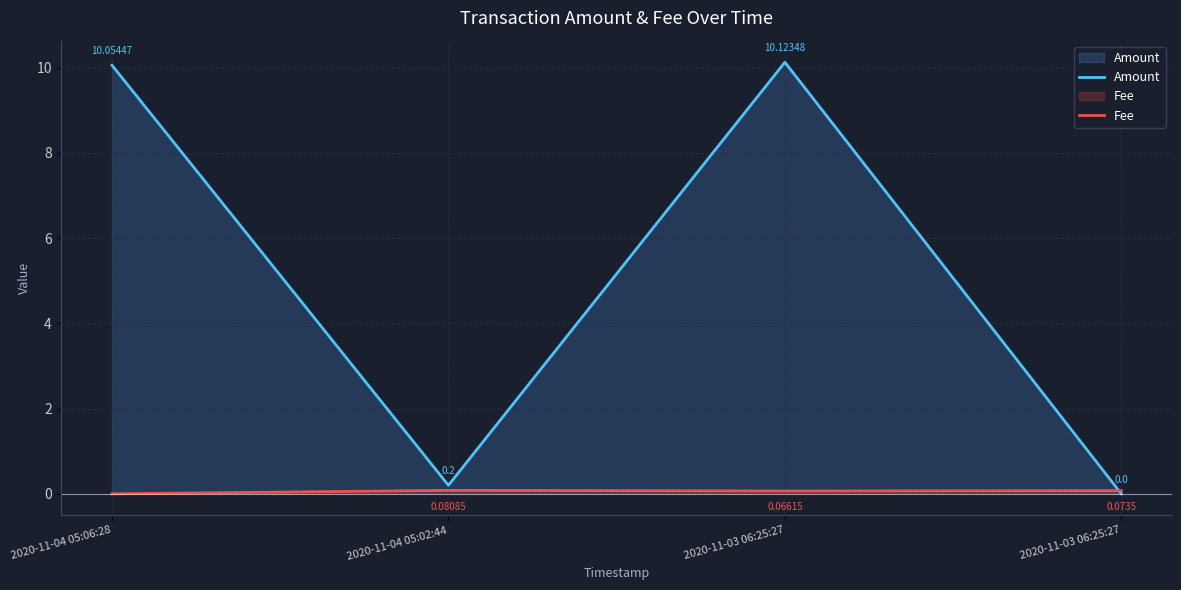

What is the difference between the maximum and minimum values in the Fee series?

0.1